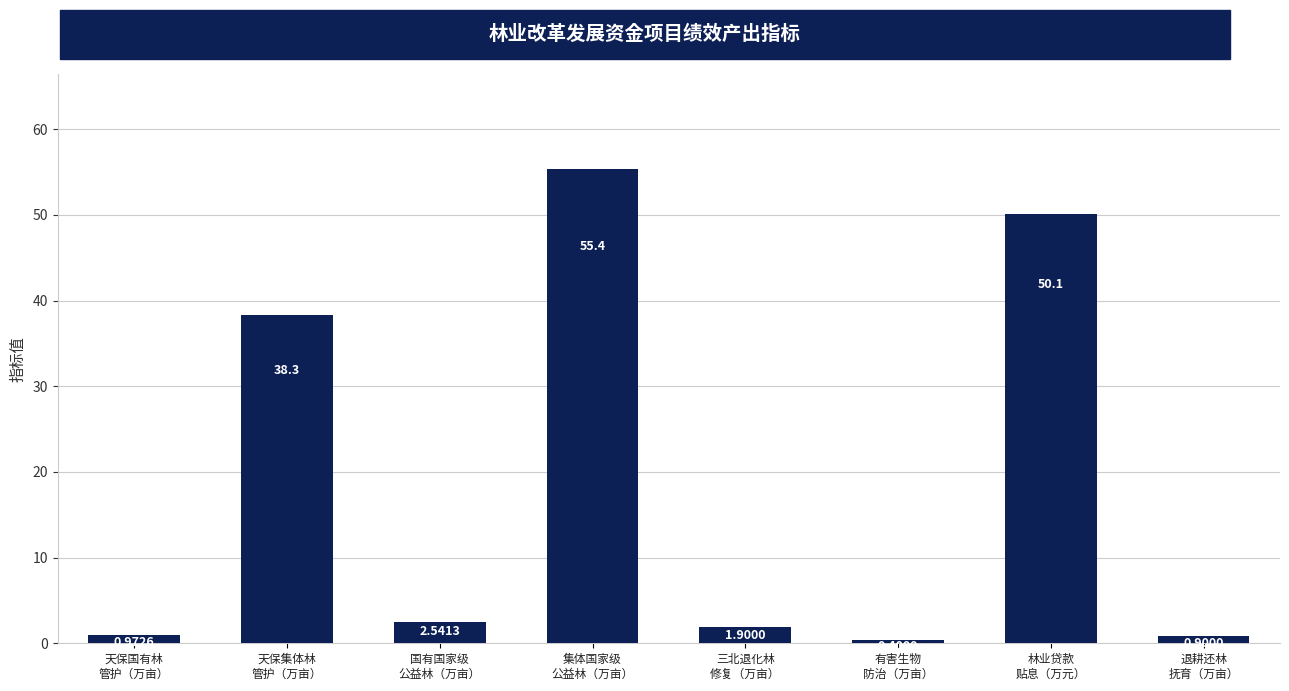

What is the average value?

18.8